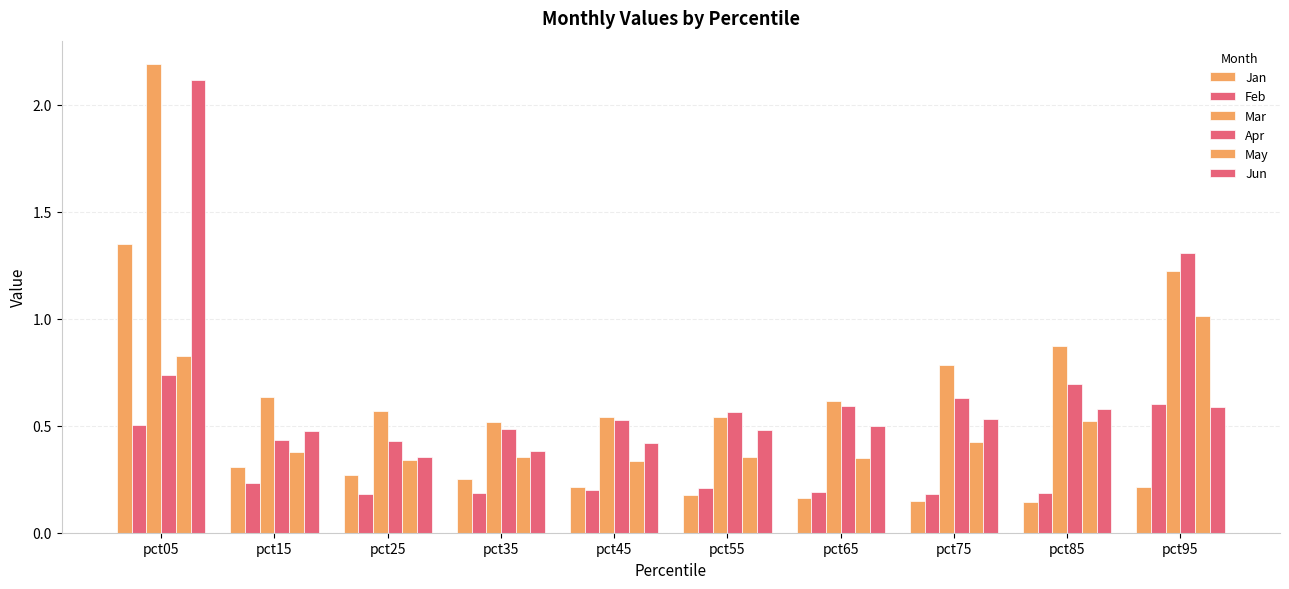

How many groups of bars are there?

10